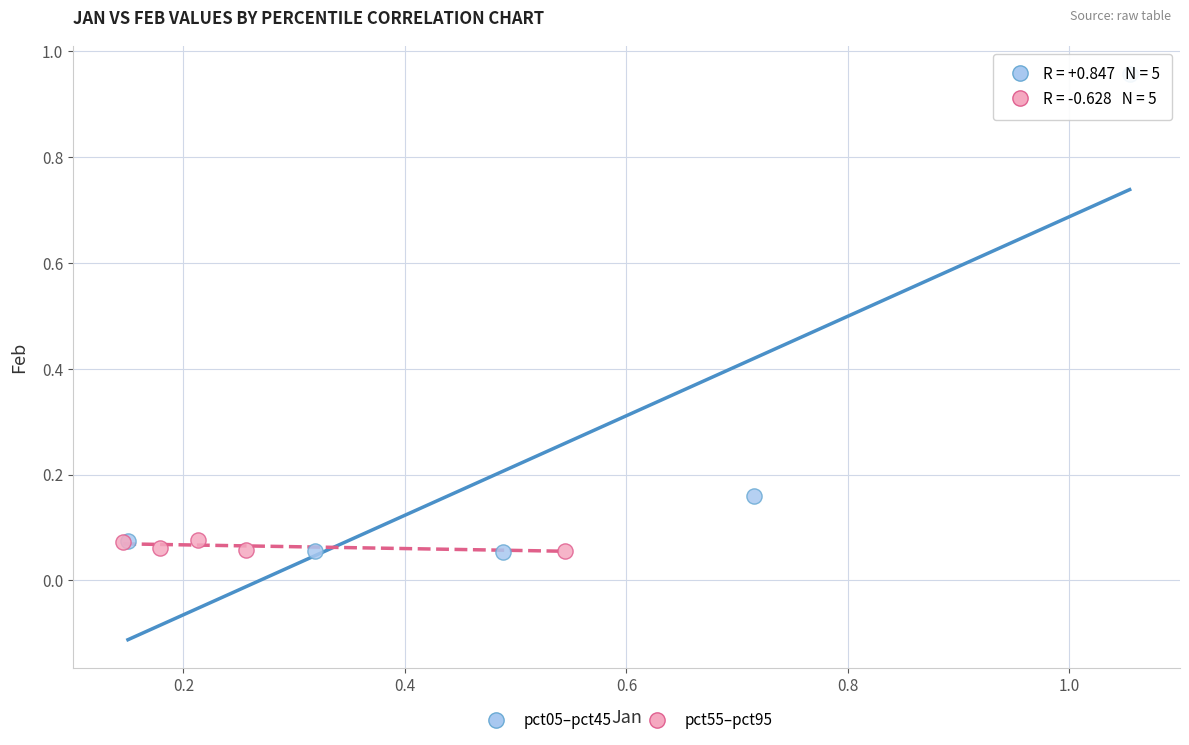

Which series reaches the maximum Y coordinate?

pct05–pct45